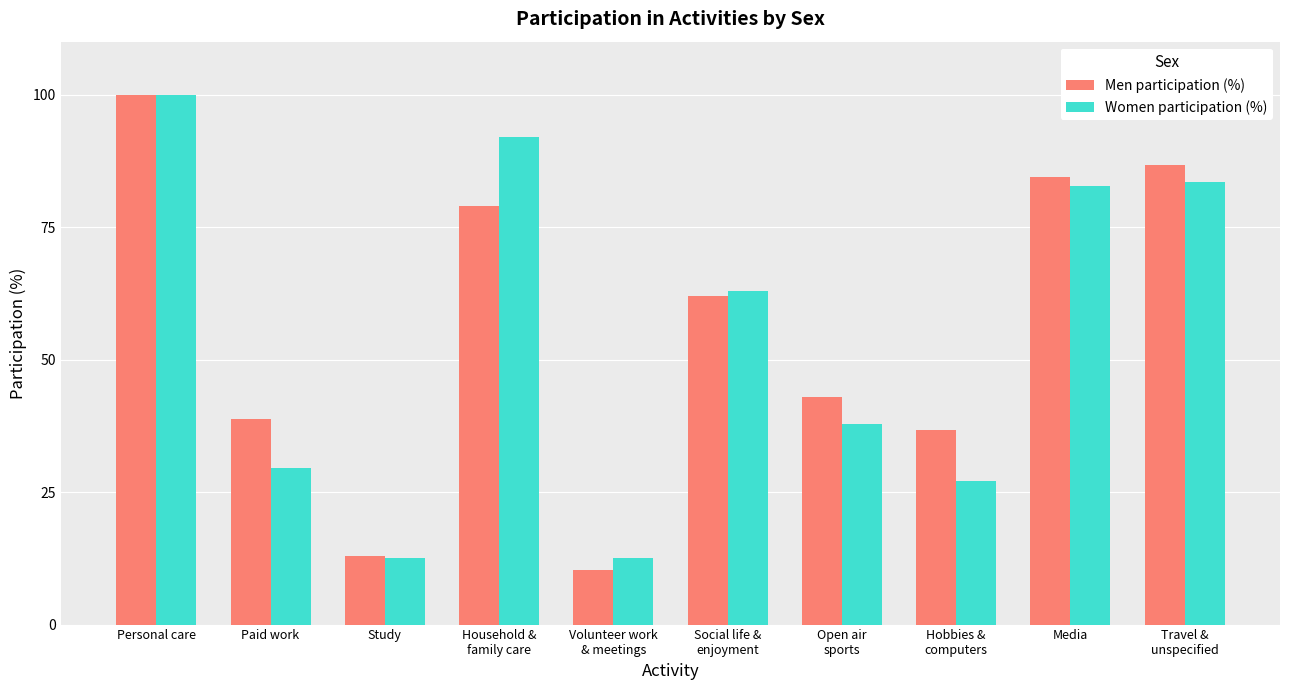

What is the total value across all series at Personal care?

200.0